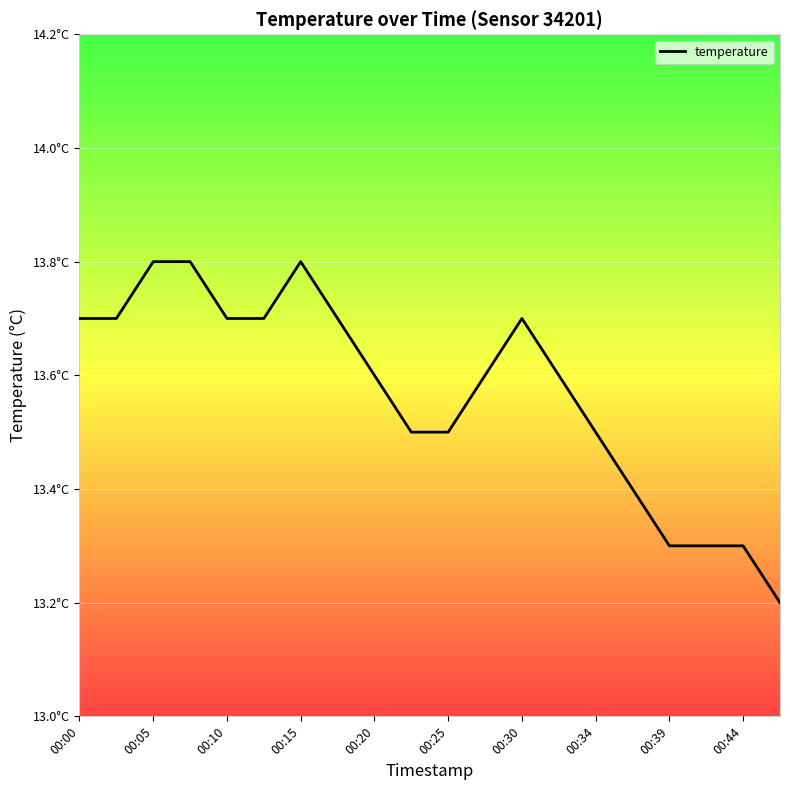

Count the values in the range 13 to 14.

20